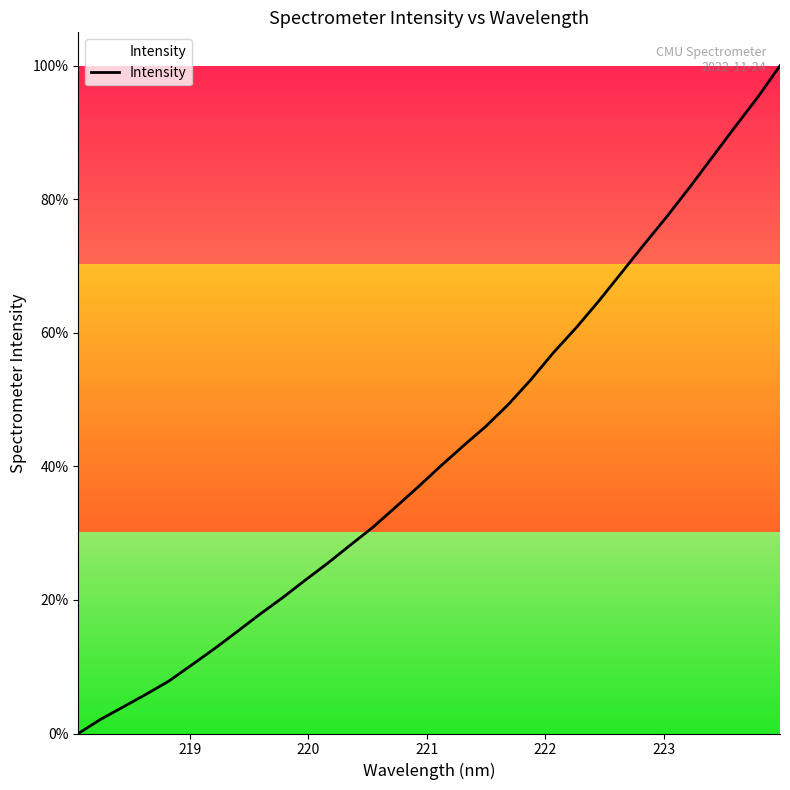

What is the greatest value displayed?

100.0